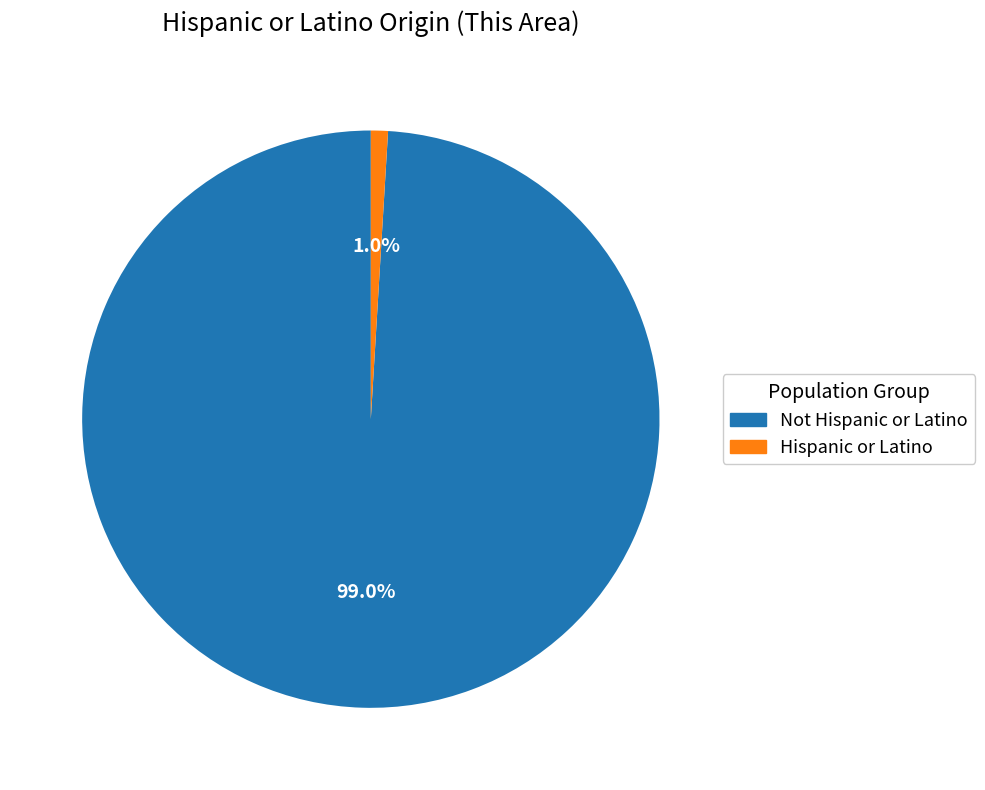

Between Hispanic or Latino and Not Hispanic or Latino, which is larger?

Not Hispanic or Latino